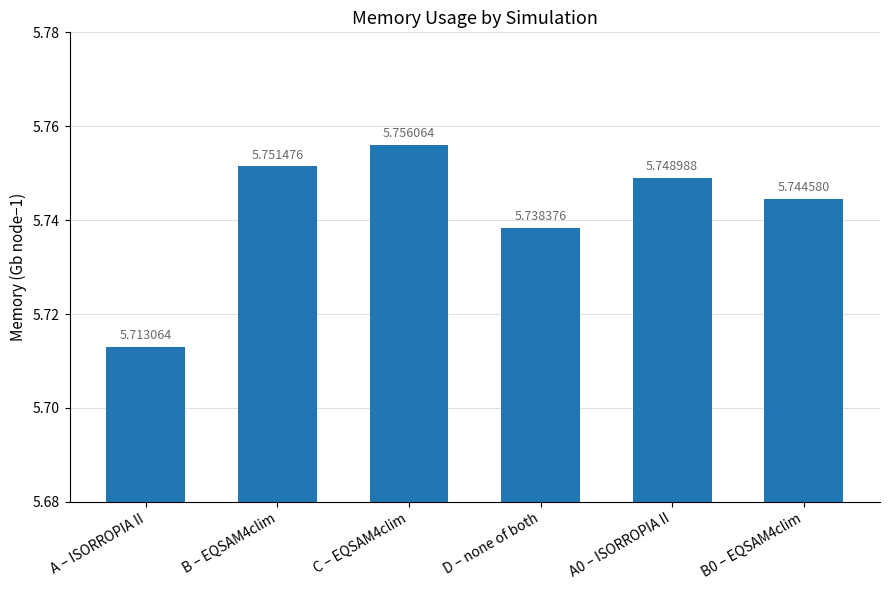

What is the sum of all values?

34.5